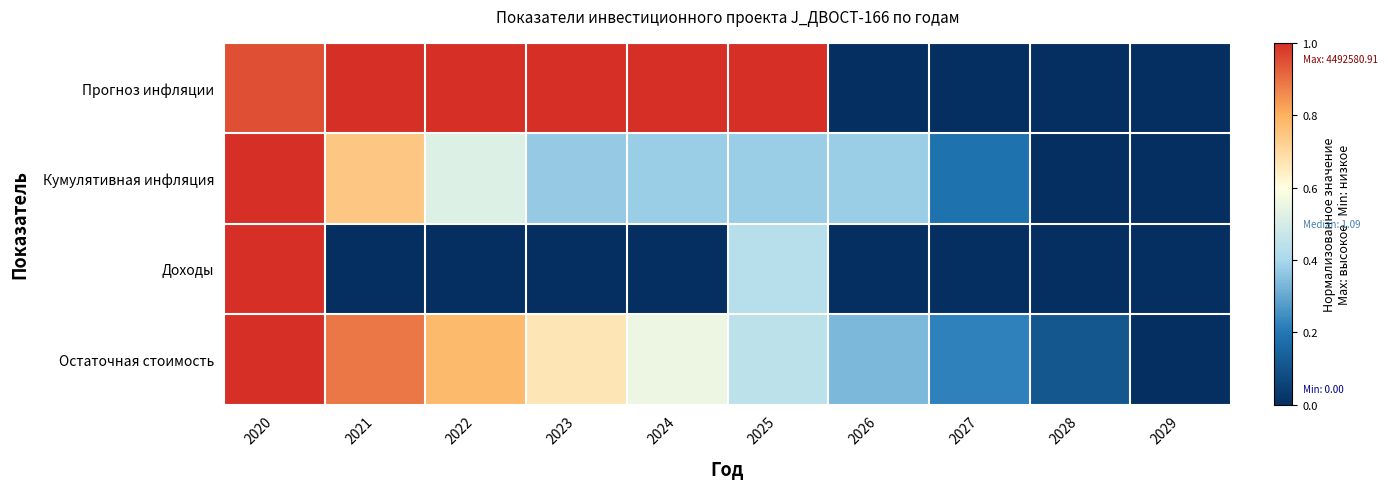

Which series has the largest total across all categories?

Прогноз инфляции